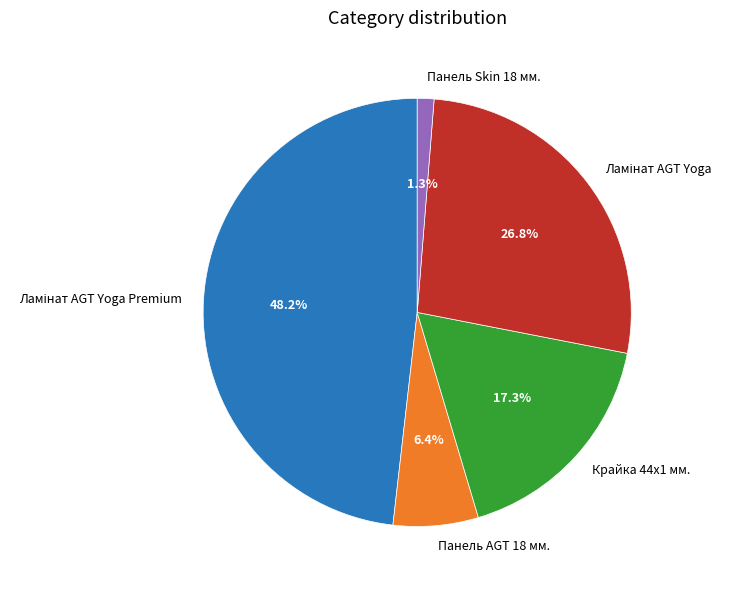

How many slices are in this pie chart?

5